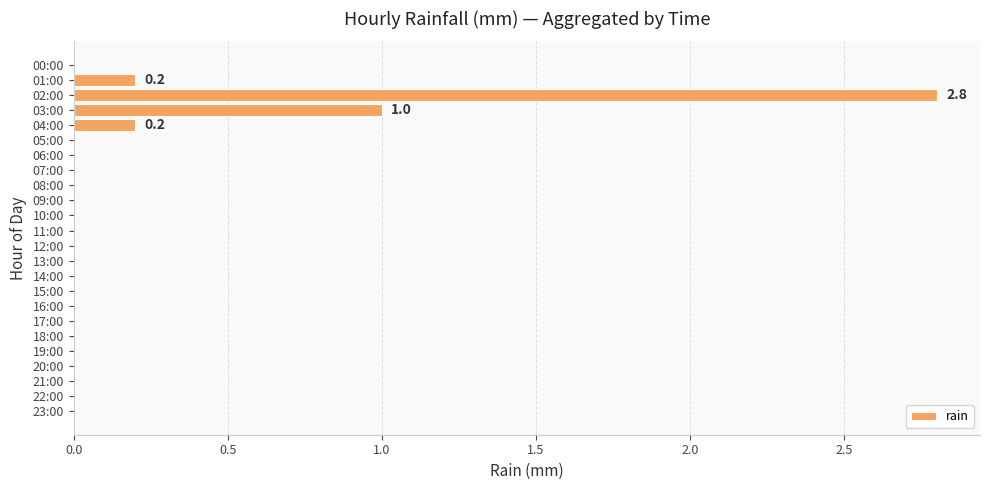

How many distinct data groups are displayed?

1